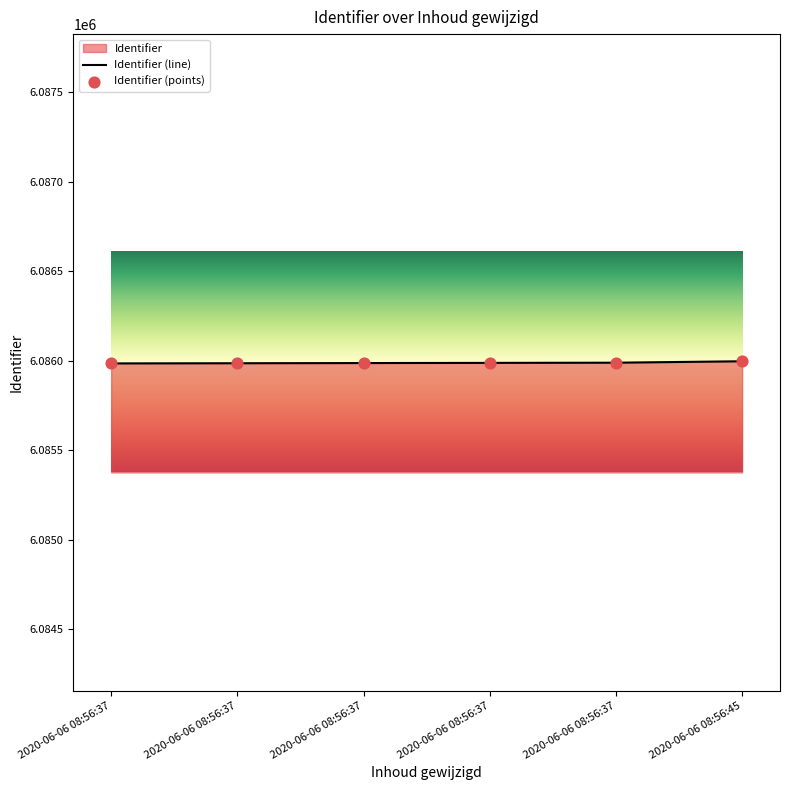

Which series has the widest spread of Y values?

Identifier (line)